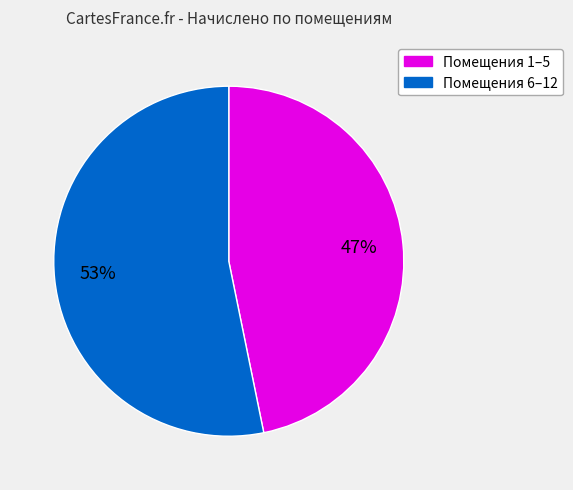

Is there any slice that represents more than half of the pie?

Yes